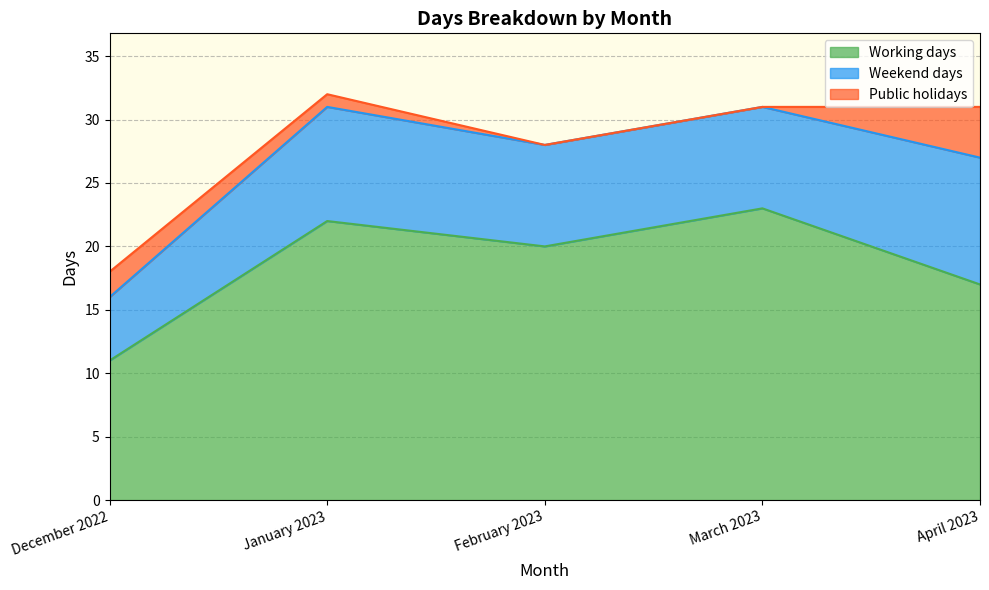

Count the Weekend days values in the range 8 to 9.

3